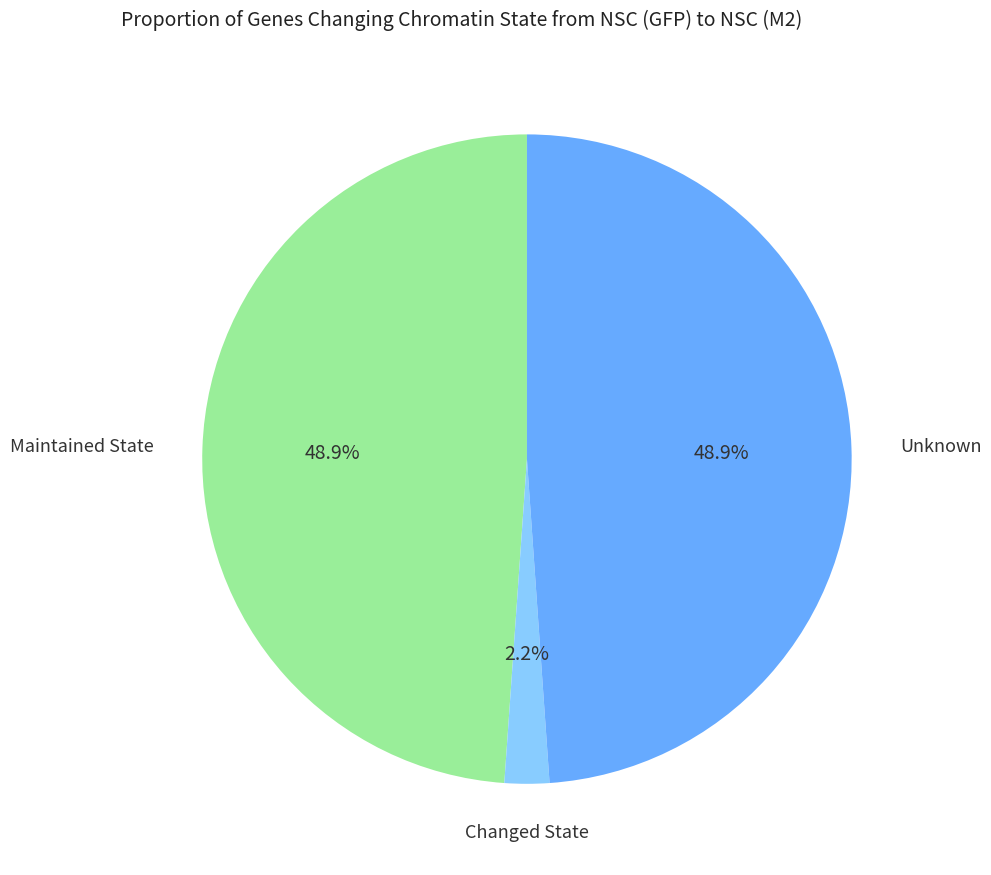

Is there any slice that represents more than half of the pie?

No